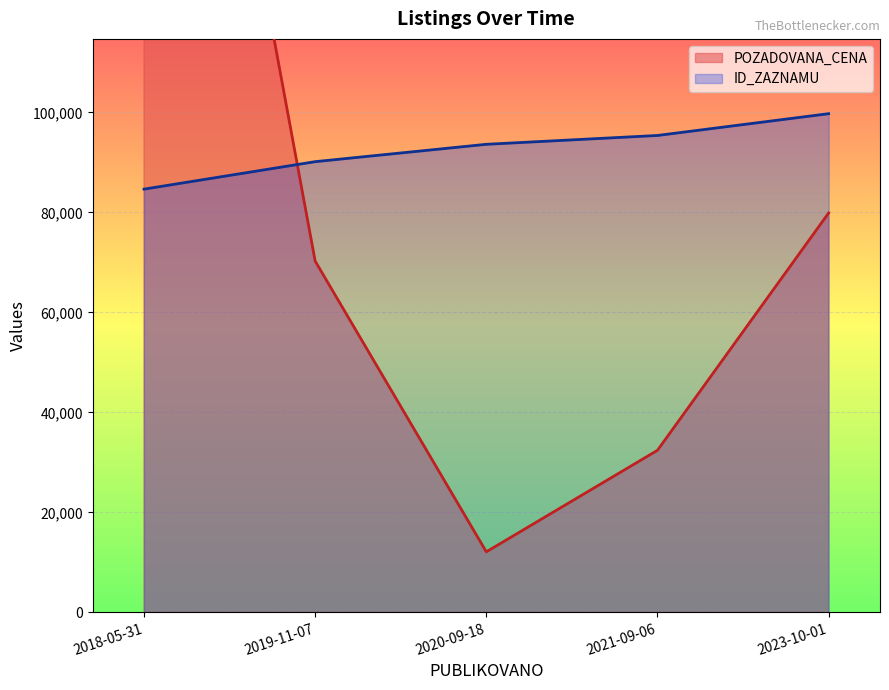

What is the maximum value shown in the chart?

255350